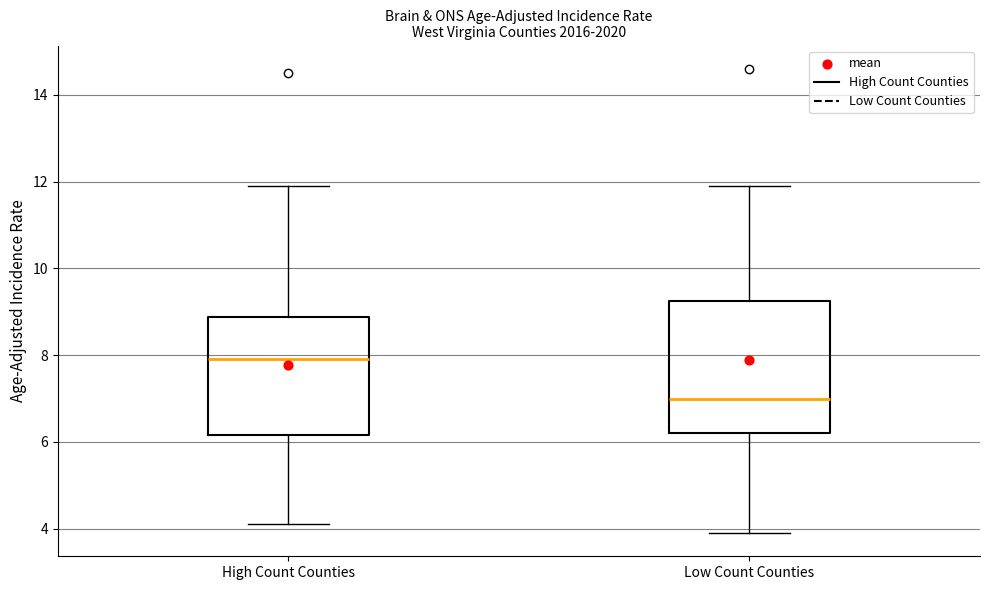

Comparing the boxes themselves (not the whiskers), which one is the tallest?

Low Count Counties